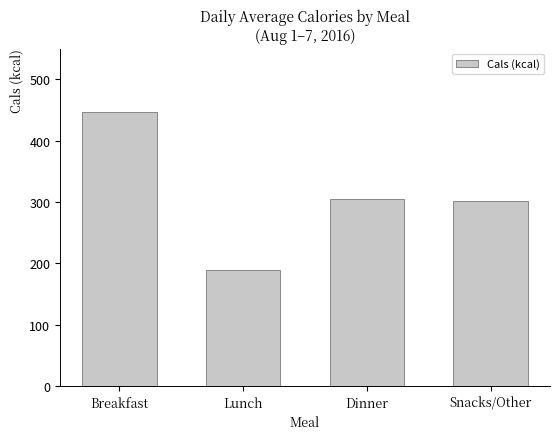

How many data points are less than 305?

2